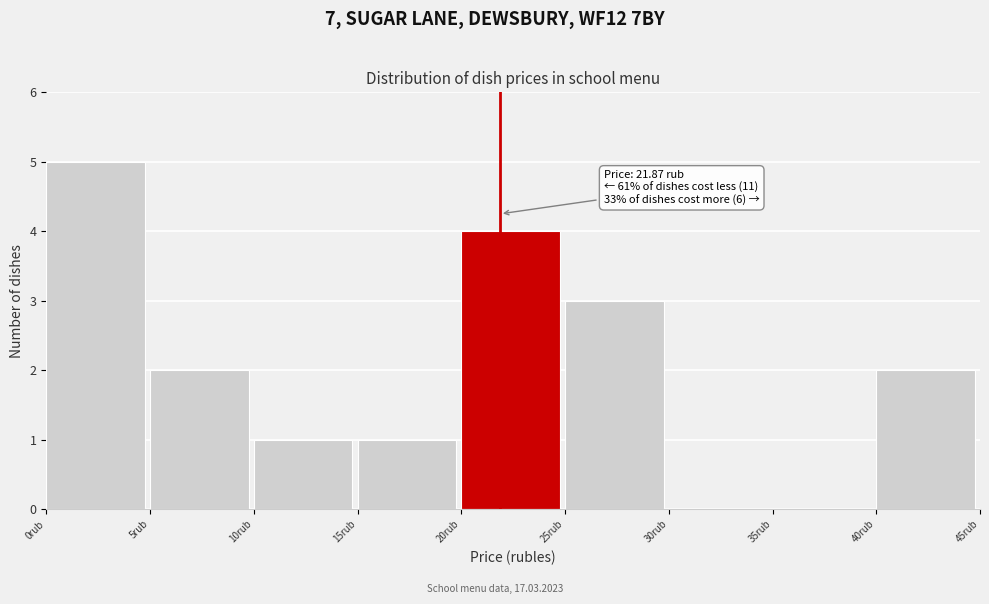

Which range on the x-axis has the tallest bar?

0 to 5